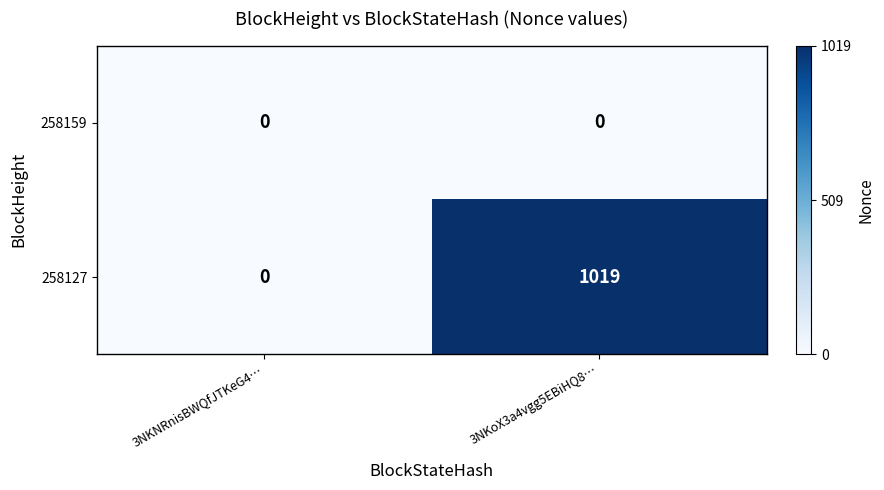

List the series in order of their peak value, highest first.

258127, 258159